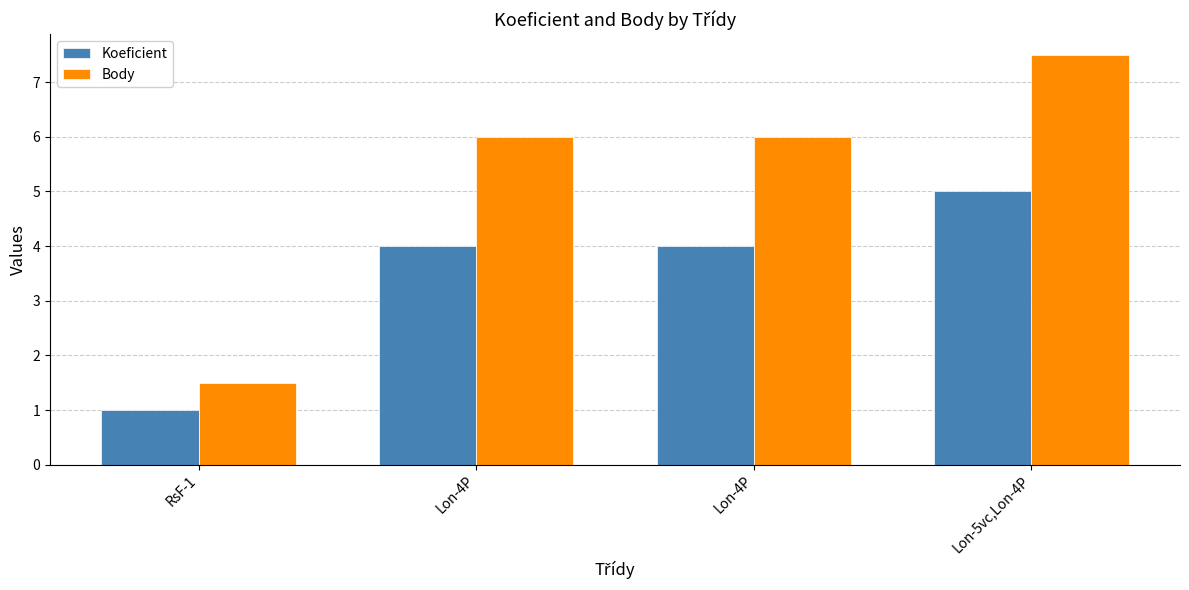

What value does the Body series have at Lon-4P?

6.0